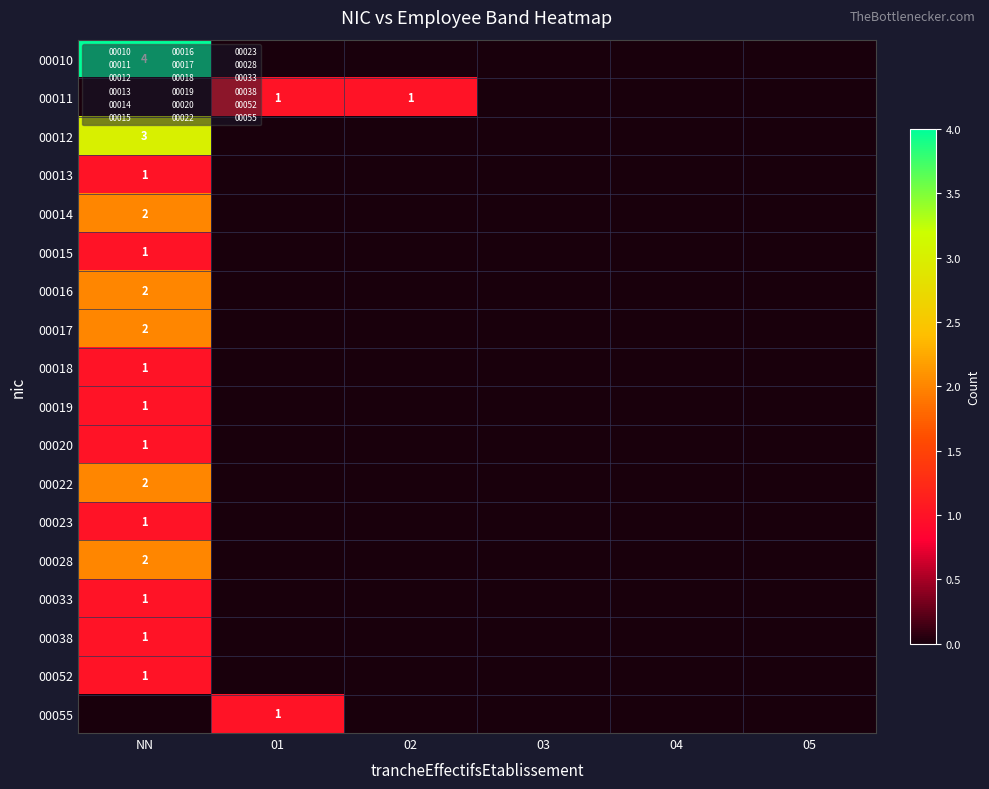

How many values in 00014 are above zero?

1